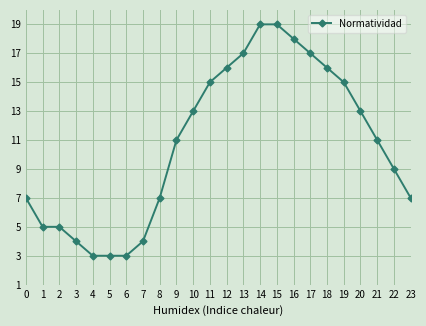

Reading right to left, list all the values displayed in this chart.

23=7	22=9	21=11	20=13	19=15	18=16	17=17	16=18	15=19	14=19	13=17	12=16	11=15	10=13	9=11	8=7	7=4	6=3	5=3	4=3	3=4	2=5	1=5	0=7